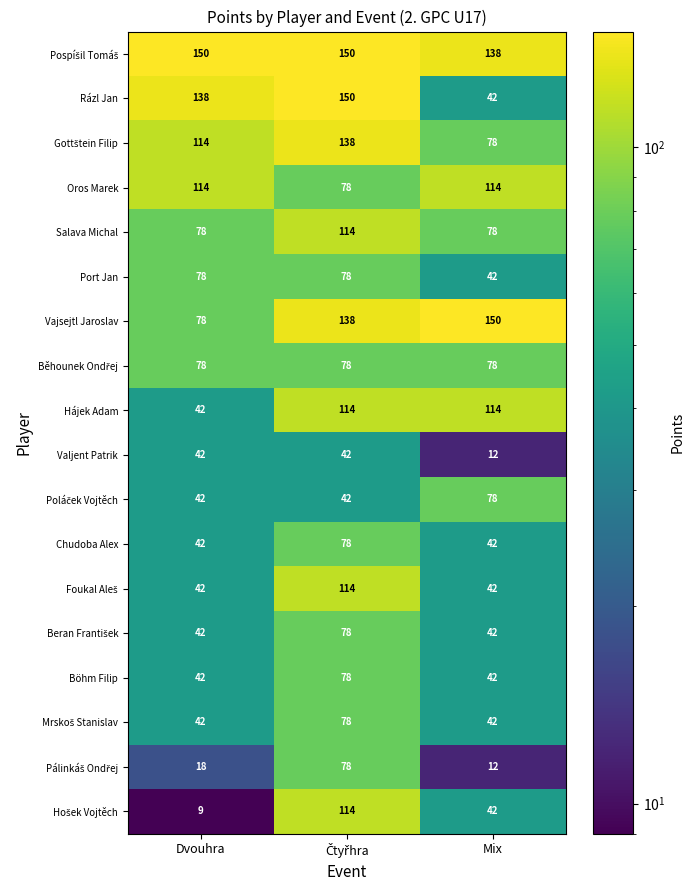

What is the total value across all series at Mix?

1188